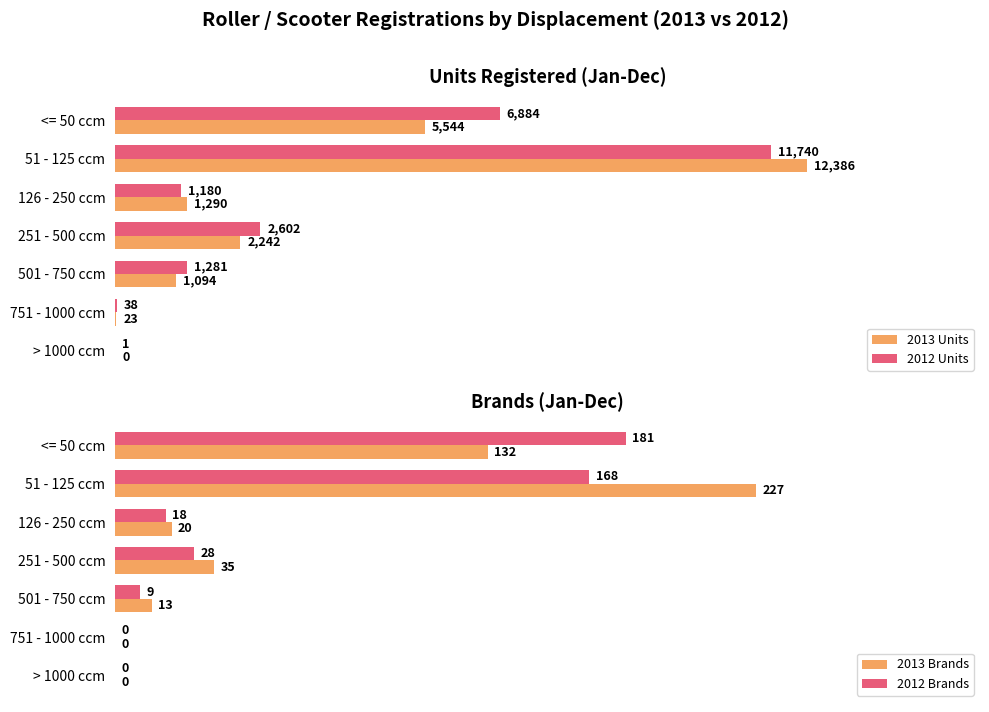

How many positive values does the 2013 Units series have?

6